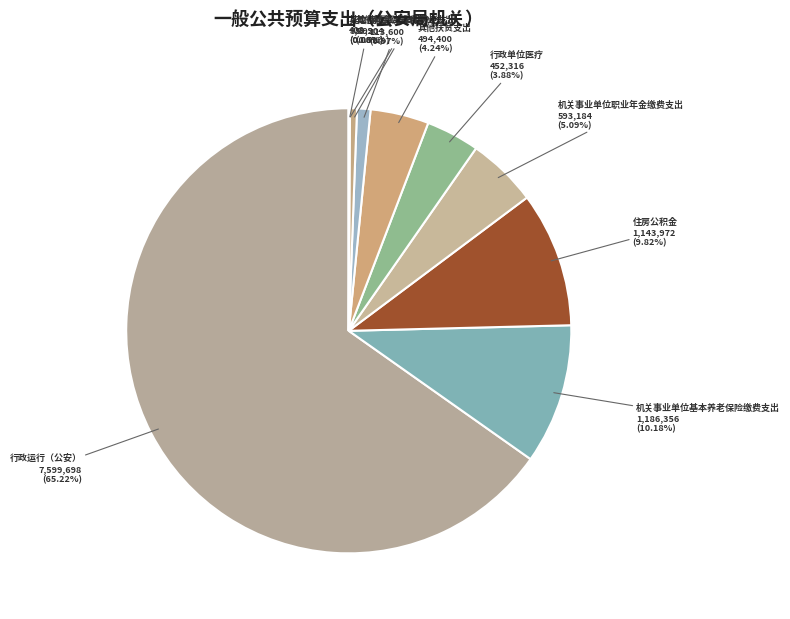

What percentage is the 其他社会保障和就业支出 slice, to the nearest percent?

1%